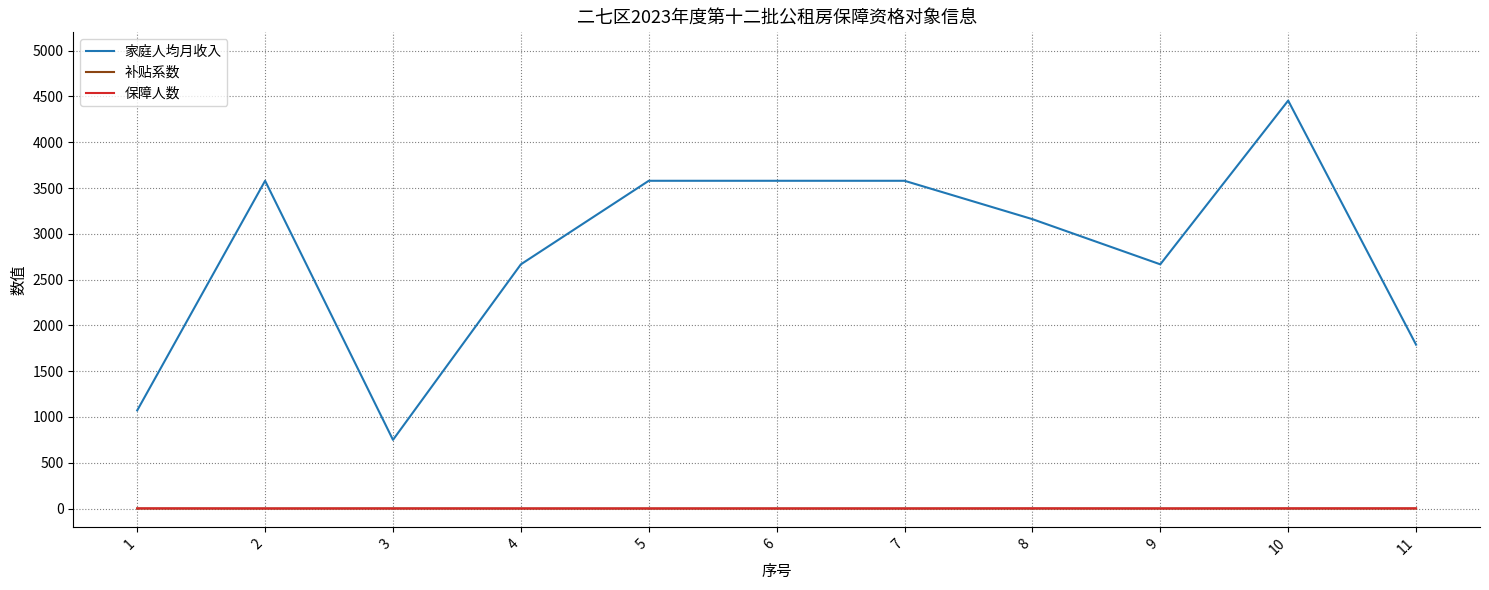

Is the value of 补贴系数 at 2 greater than the value of 家庭人均月收入 at 2?

No